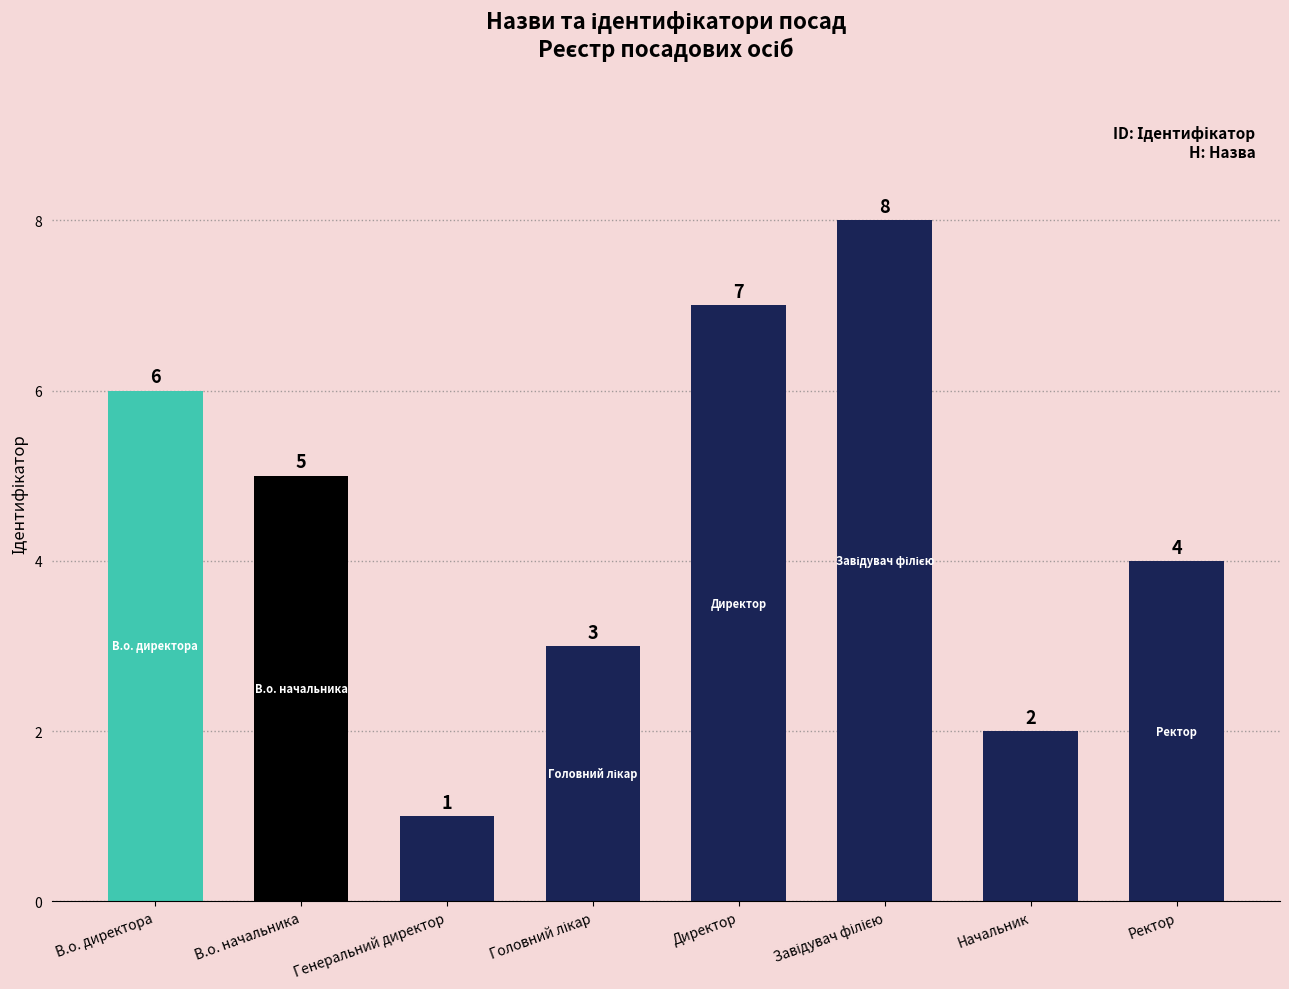

Is it true that the value at Директор is 5?

False